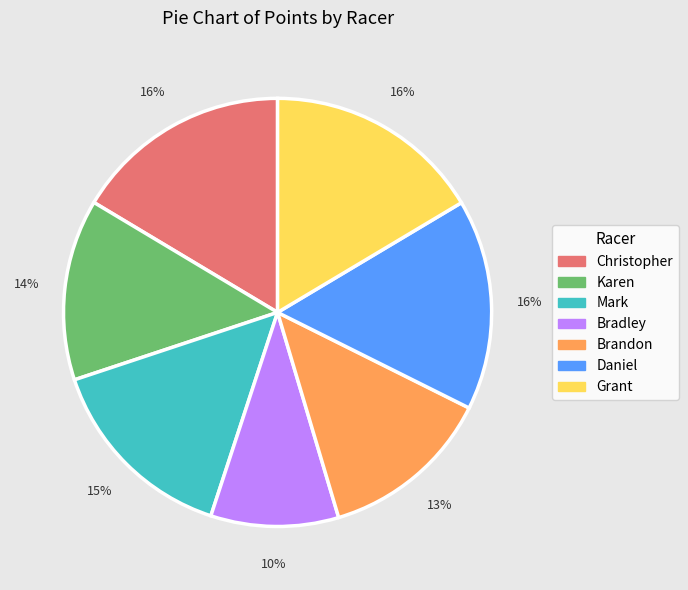

Which slice is the smallest?

Bradley